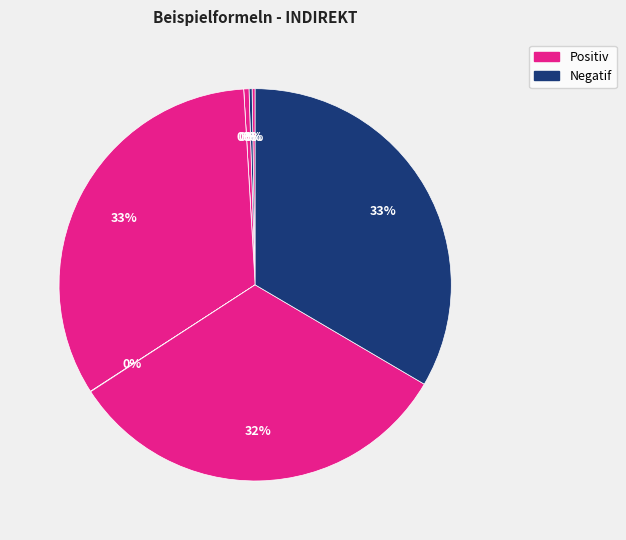

Does 12 account for over 50% of the chart?

No